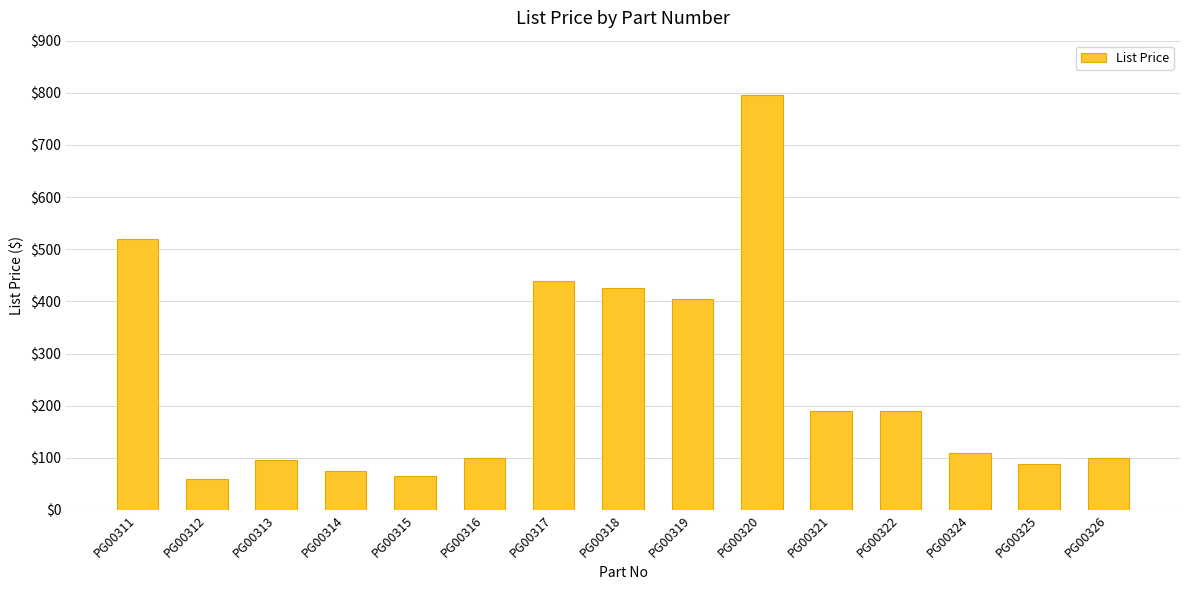

Which label corresponds to the largest value in the chart?

PG00320